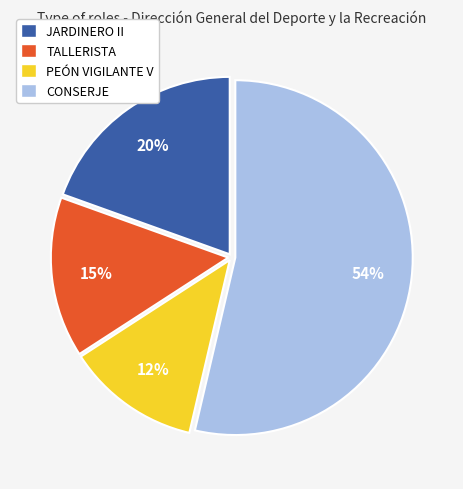

Is it true that CONSERJE is 79% of the pie?

False